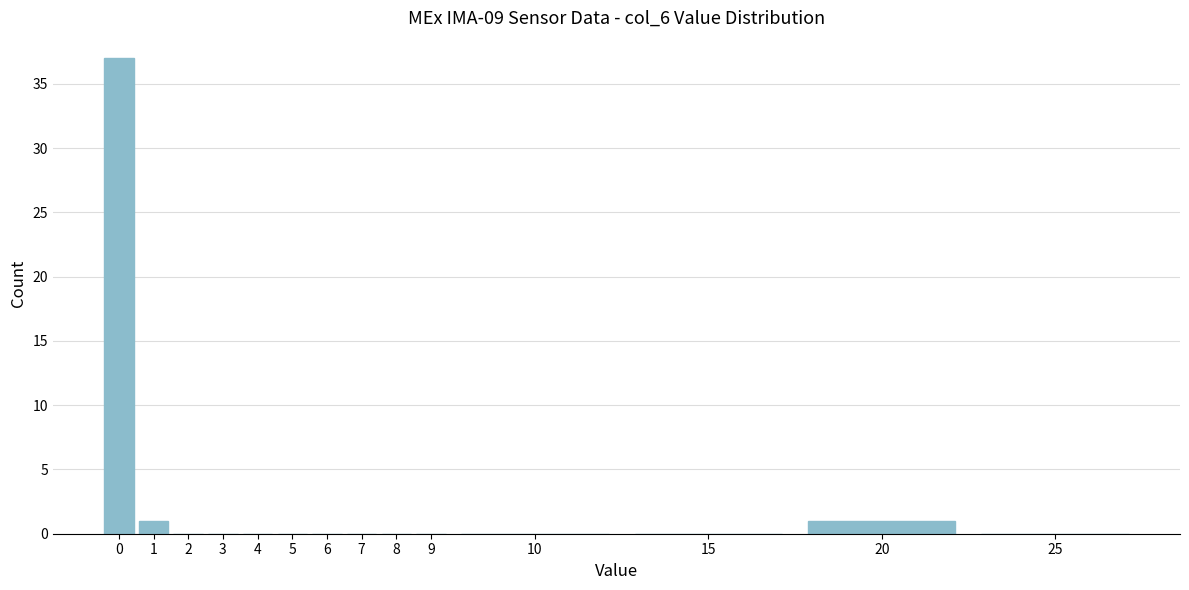

Reading left to right, transcribe all the data shown in this chart.

0=37	1=1	2=0	3=0	4=0	5=0	6=0	7=0	8=0	9=0	10=0	15=0	20=1	25=0